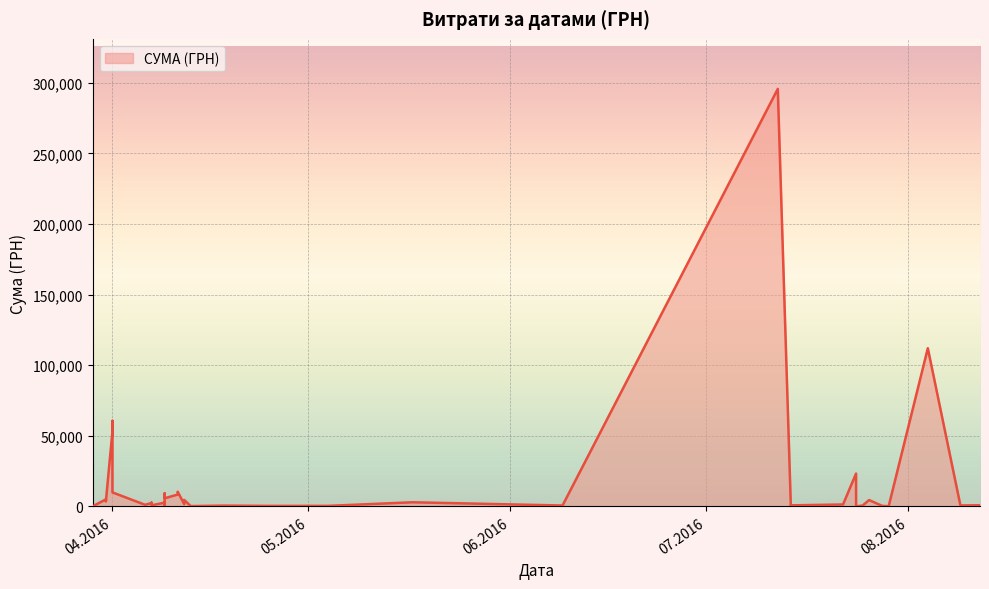

What is the label of the 22nd point from the right?

13.04.2016